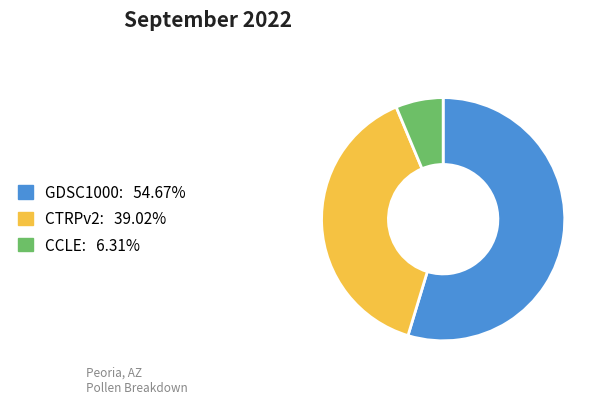

Count the number of slices in the pie.

3